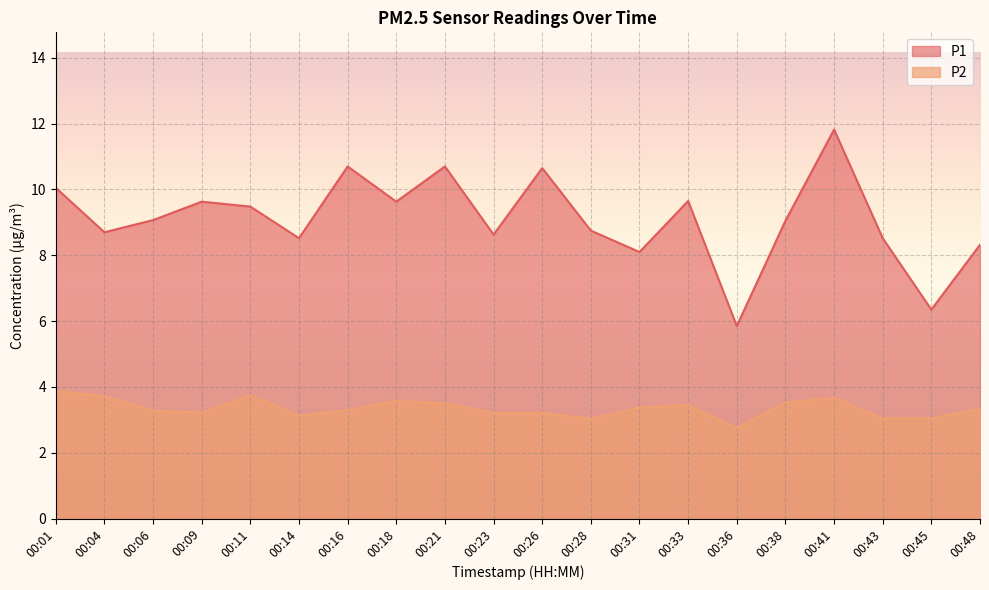

At 00:33, list the series in order from smallest to largest.

P2, P1